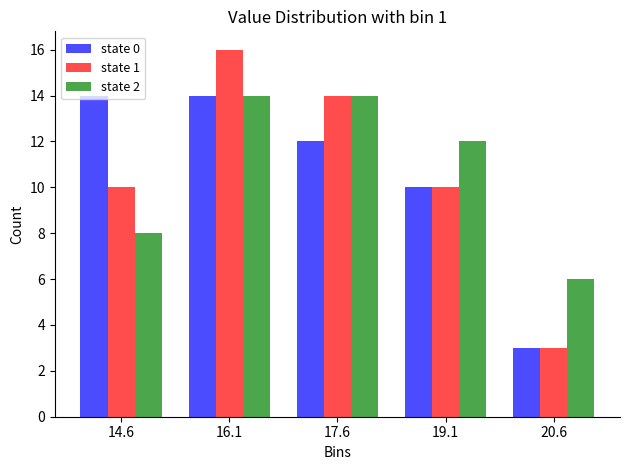

Reading left to right, transcribe this chart: for each range on the x-axis, give the height of each series' bar. Neither the bar edges nor the heights are printed on the chart, so give them approximately, as read against the axes.

13.8 to 15.4: state 0=14	state 1=10	state 2=8
15.4 to 16.8: state 0=14	state 1=16	state 2=14
16.8 to 18.4: state 0=12	state 1=14	state 2=14
18.4 to 19.8: state 0=10	state 1=10	state 2=12
19.8 to 21.4: state 0=3	state 1=3	state 2=6